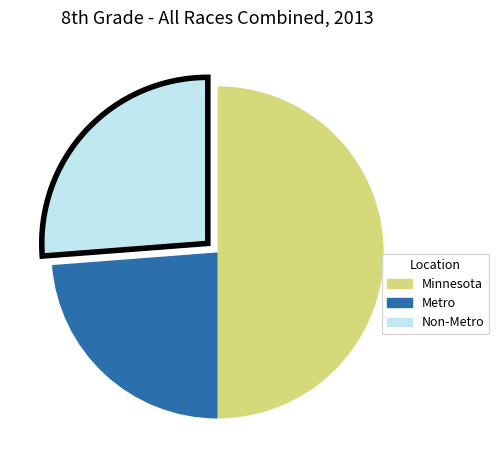

Which category has the biggest portion of the pie?

Minnesota